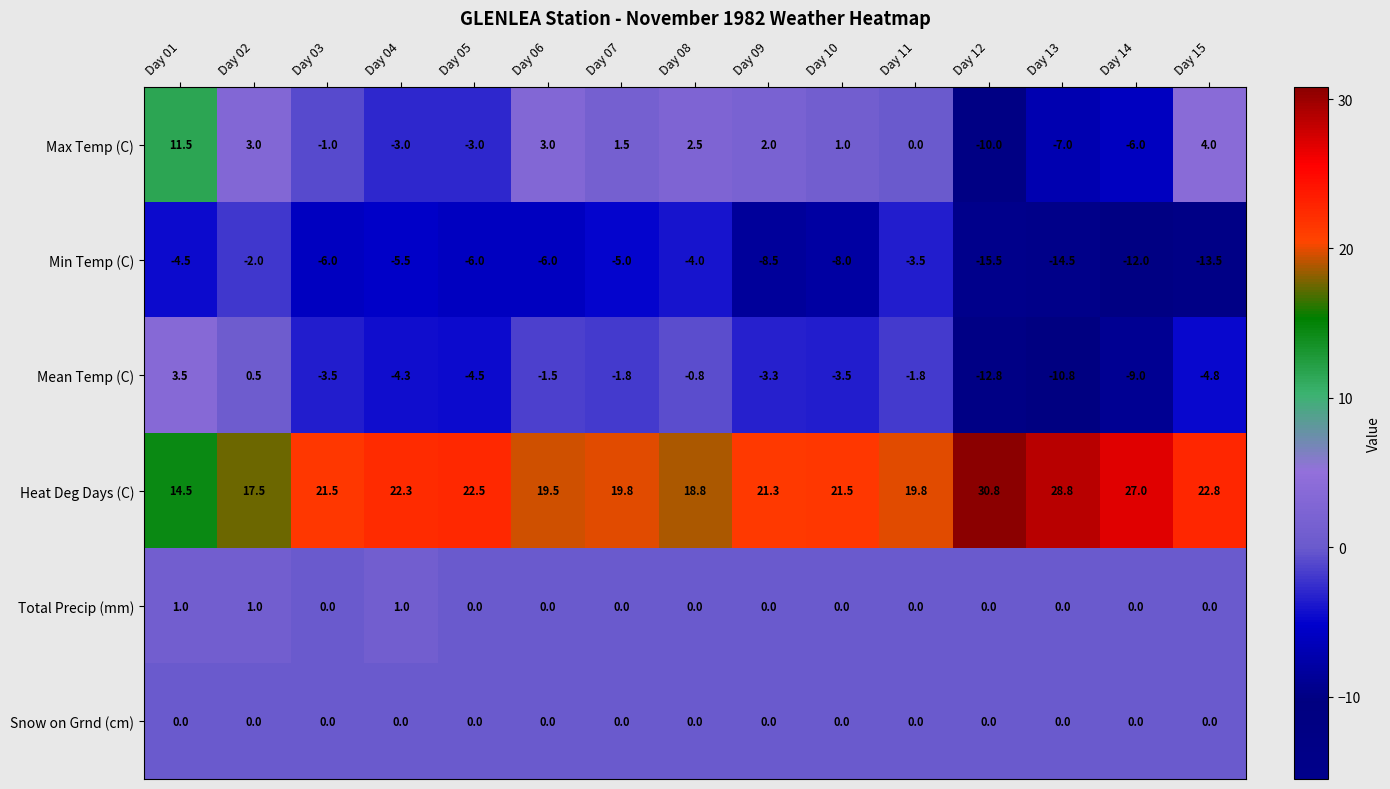

Where does the Mean Temp (C) series first go above -3?

Day 01